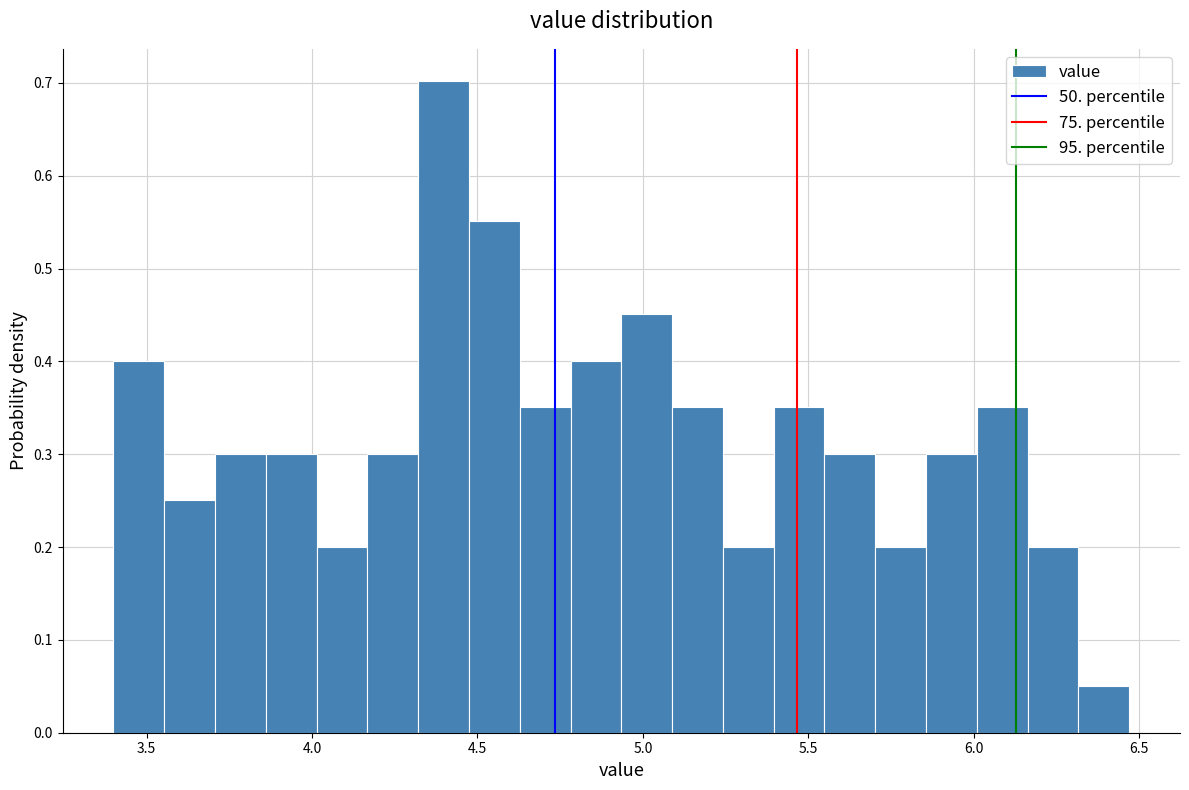

Around what value on the x-axis is the tallest bar? Give the approximate position of its centre, as read against the axis.

4.40